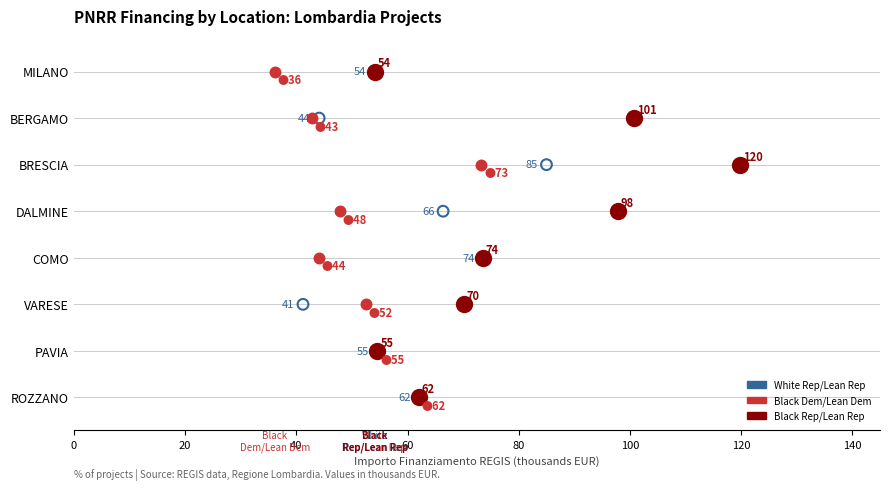

What are all the series names shown in the legend?

White Rep/Lean Rep, Black Dem/Lean Dem, Black Rep/Lean Rep